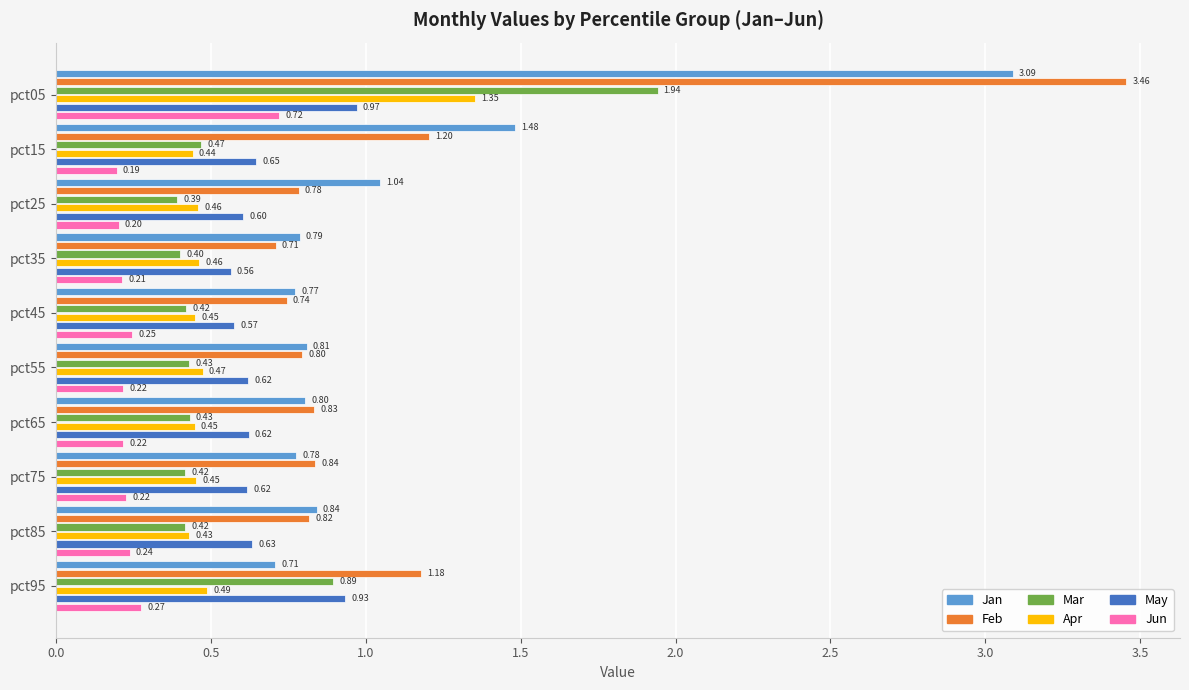

What is the minimum value shown in the chart?

0.2